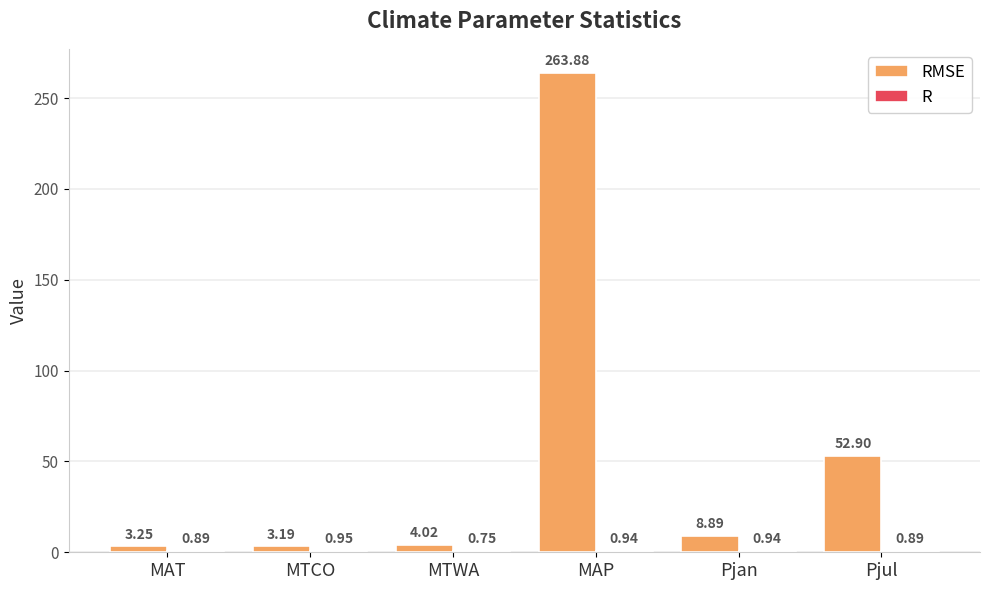

At which category is the sum across all series the highest?

MAP